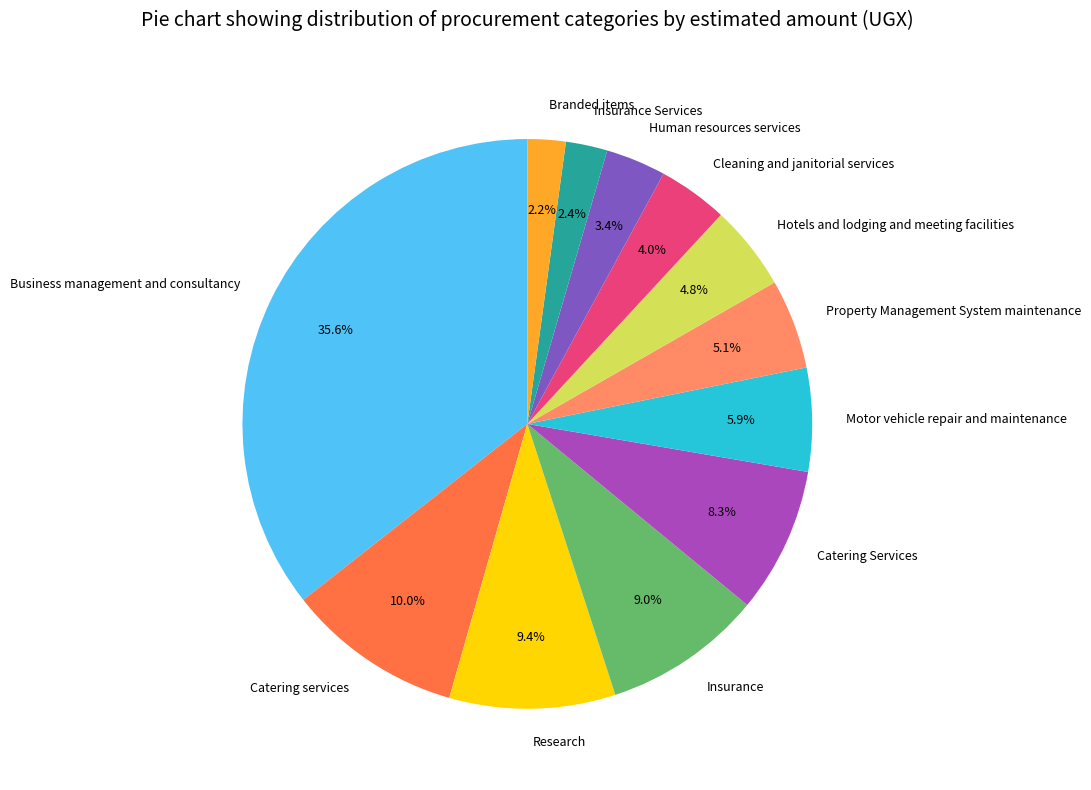

Which has a higher value, Research or Property Management System maintenance?

Research